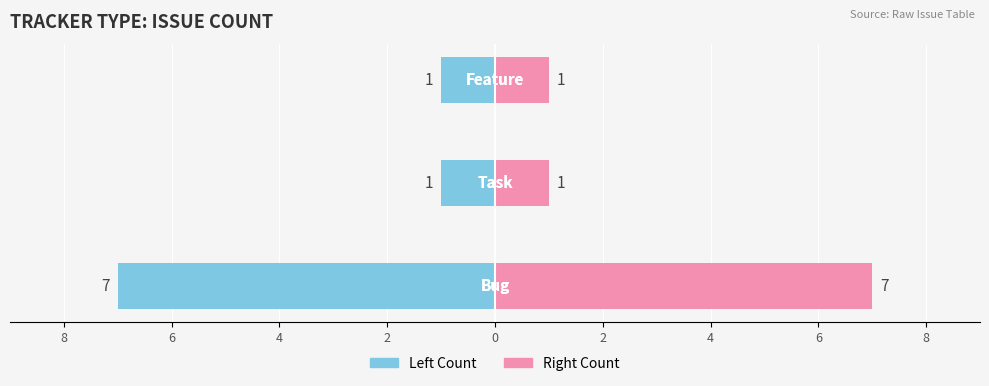

Which has a higher value, 4 or 8?

4